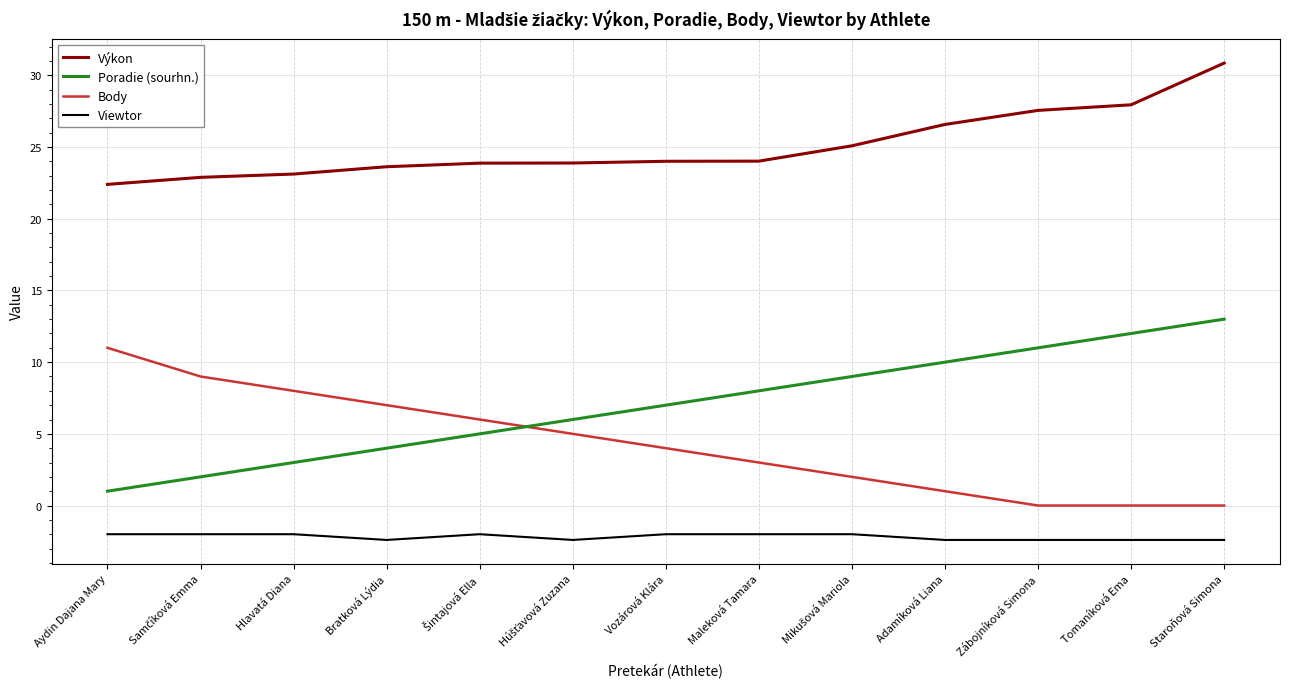

True or false: Poradie (sourhn.) has a value of 12.0 at Tomaníková Ema.

True